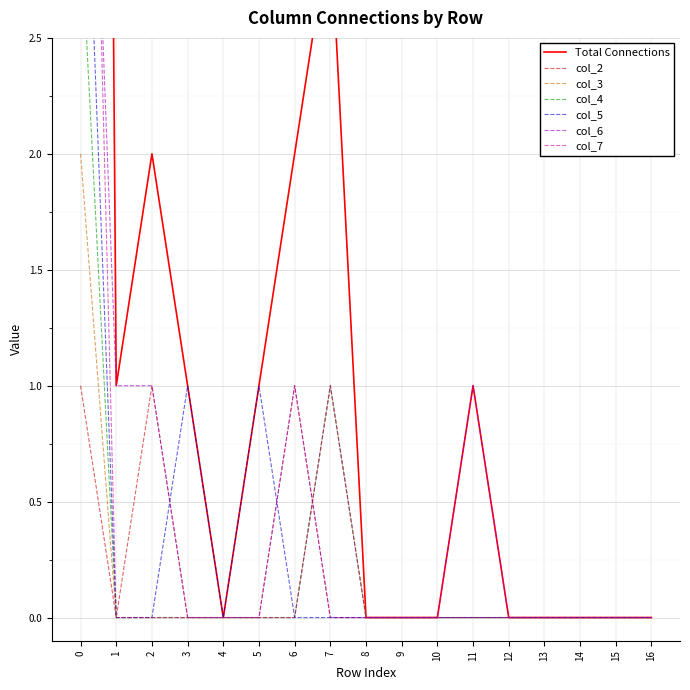

How many values in the col_5 series exceed 0?

3